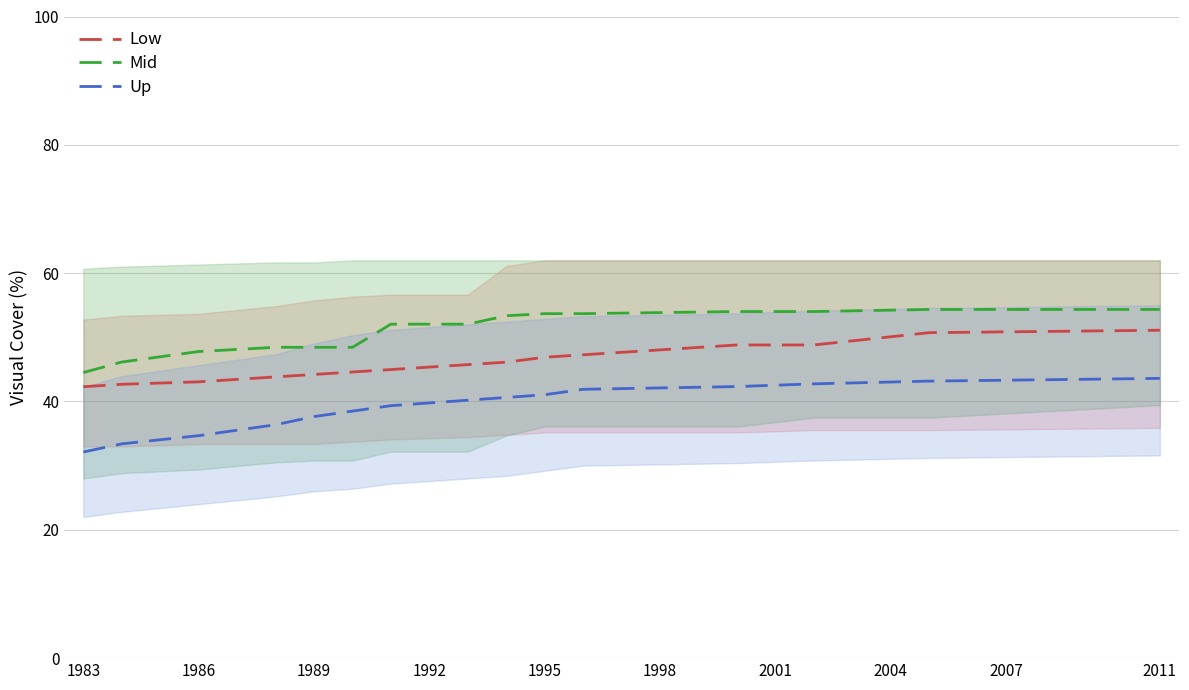

True or false: Up has a value of 62.1 at 1989.

False